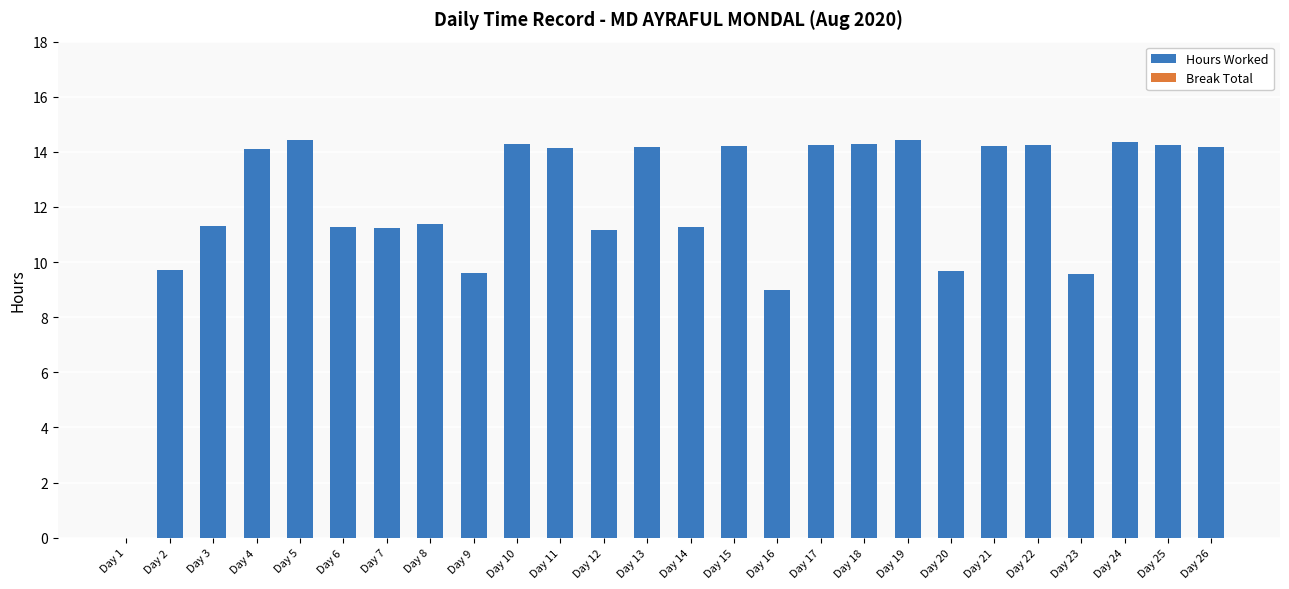

True or false: the data shows 14.3 at Day 24.

True